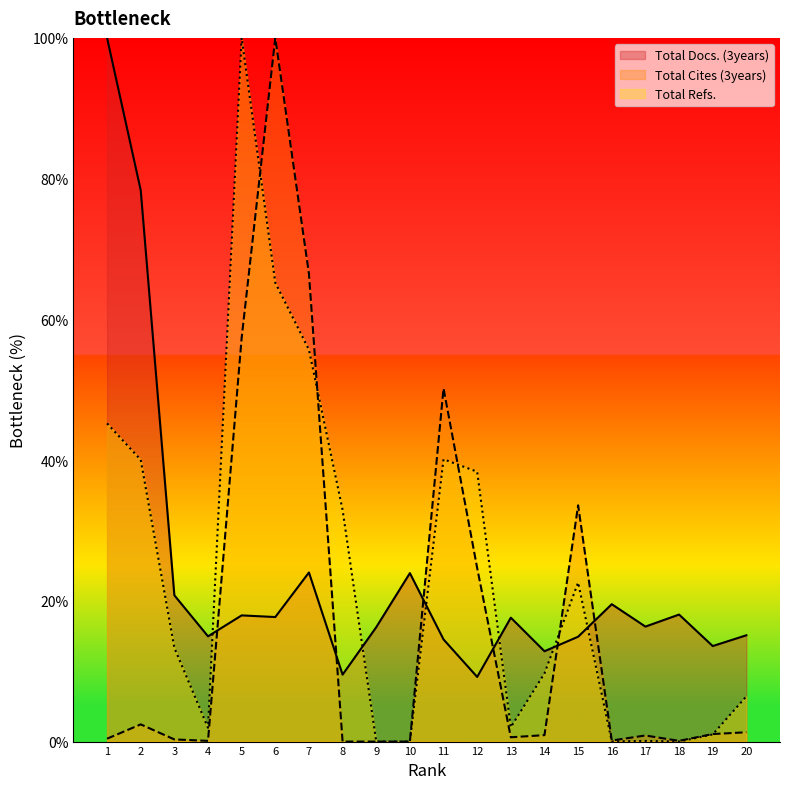

At 11, list the series in order from smallest to largest.

Total Docs. (3years), Total Refs., Total Cites (3years)